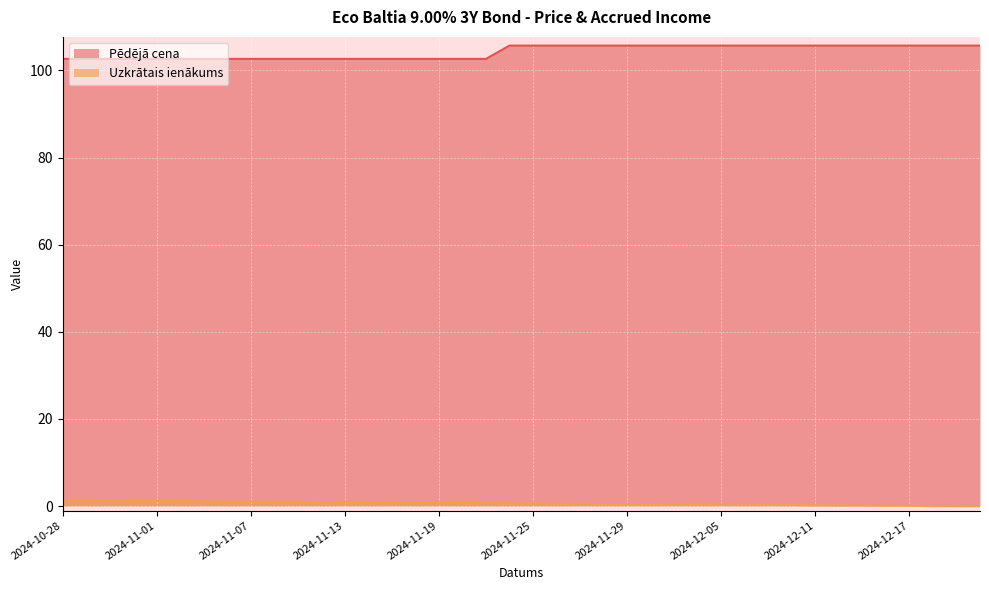

Which has a higher value, 2024-11-27 or 2024-12-04?

2024-11-27